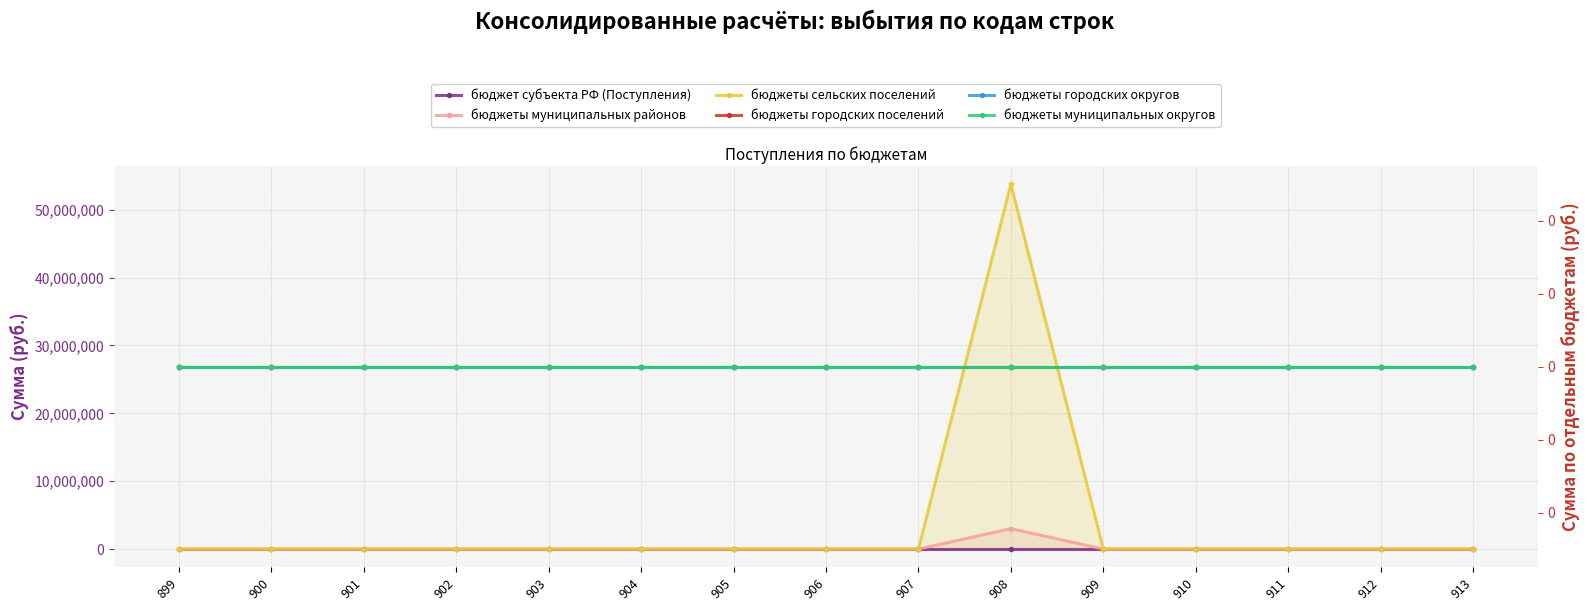

Which series has the widest spread of values?

бюджеты сельских поселений